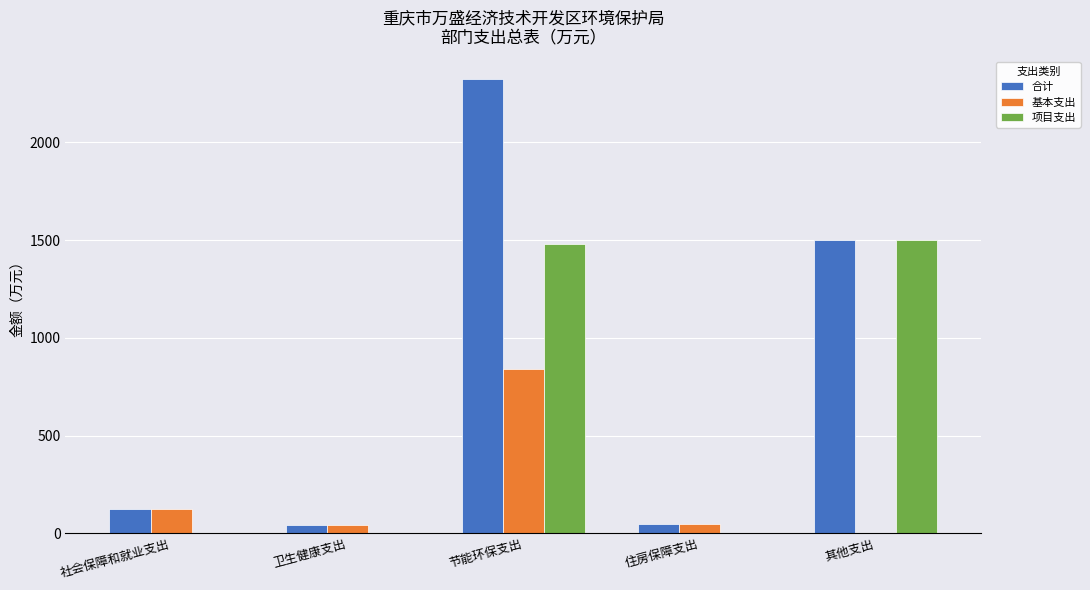

The value of 基本支出 at 其他支出 is -499.5. True or false?

False